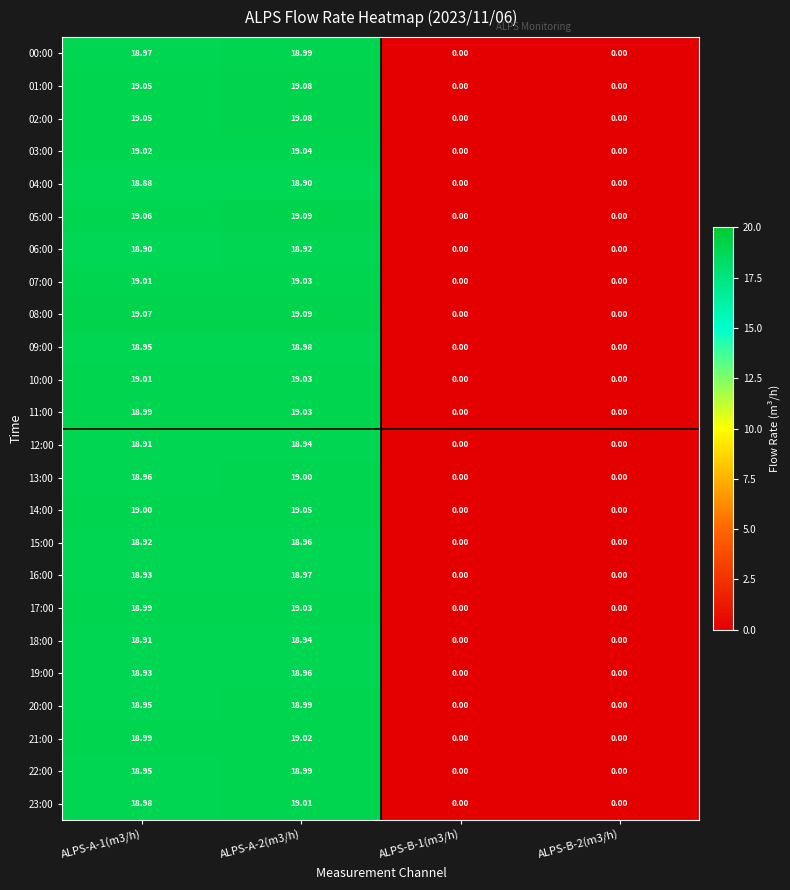

Is the value of 07:00 at ALPS-A-2(m3/h) greater than the value of 21:00 at ALPS-B-1(m3/h)?

Yes